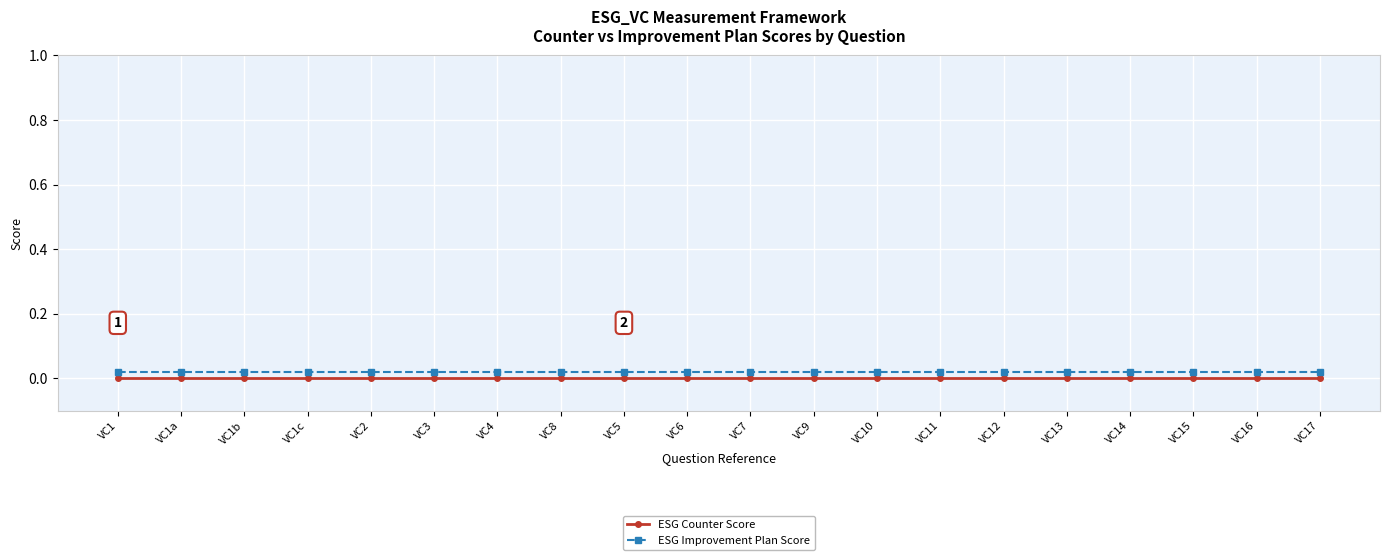

Rank the series by their average value, from highest to lowest.

ESG Improvement Plan Score, ESG Counter Score